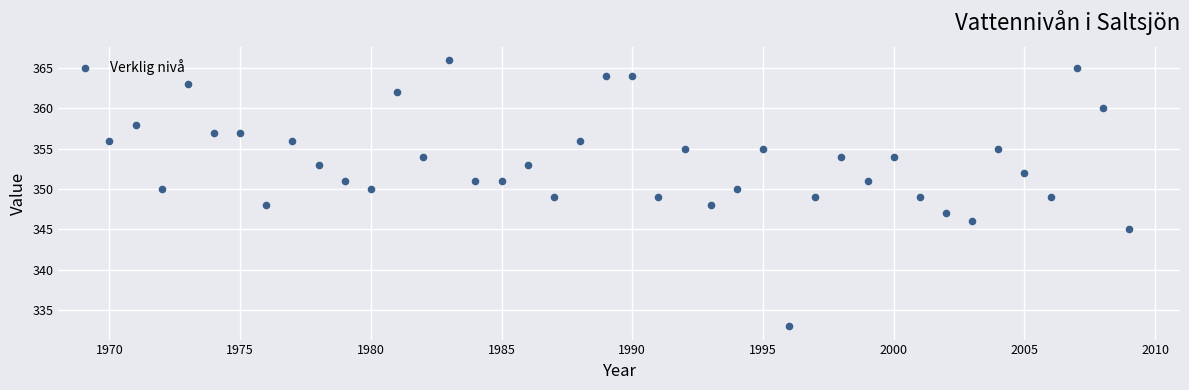

What is the range of X values (max minus min)?

39